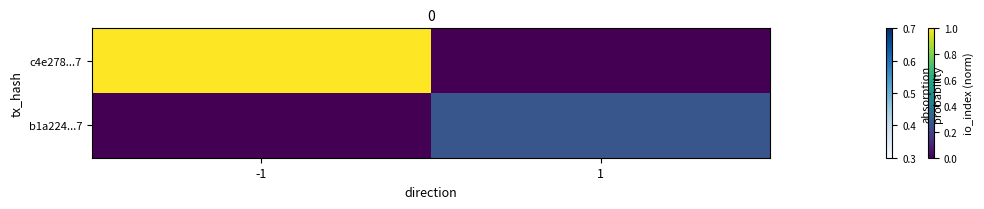

Rank the series by their average value, from highest to lowest.

c4e278...7, b1a224...7